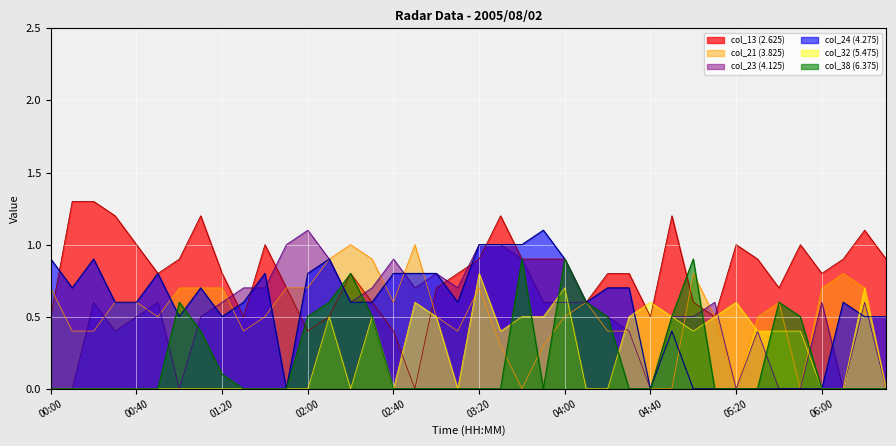

How many data points does each series have?

40